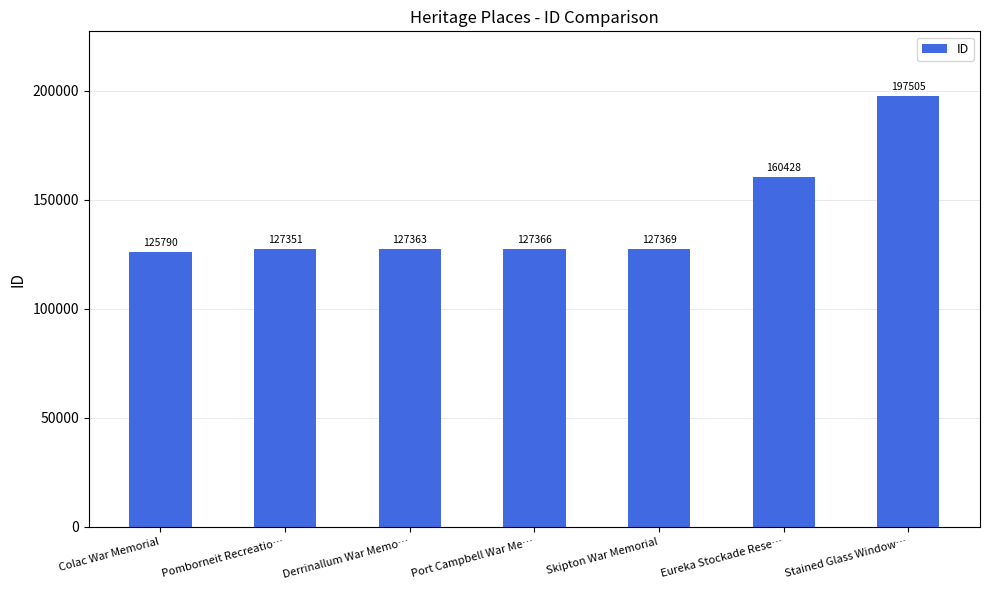

Reading left to right, what are all the values shown in this chart?

125790	127351	127363	127366	127369	160428	197505